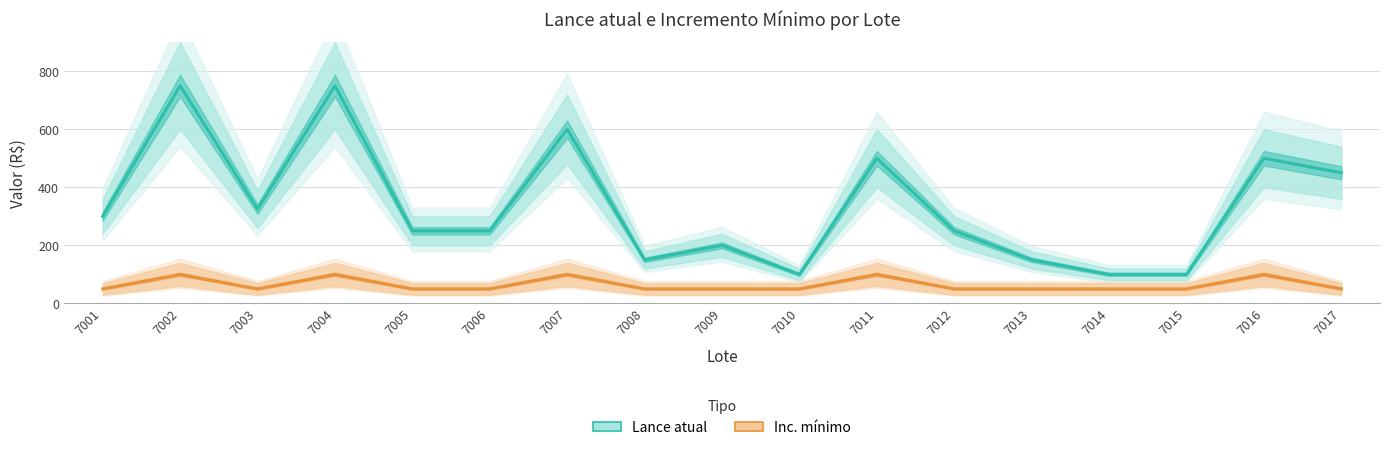

In Lance atual, how many points are lower than both neighbors (excluding endpoints)?

3